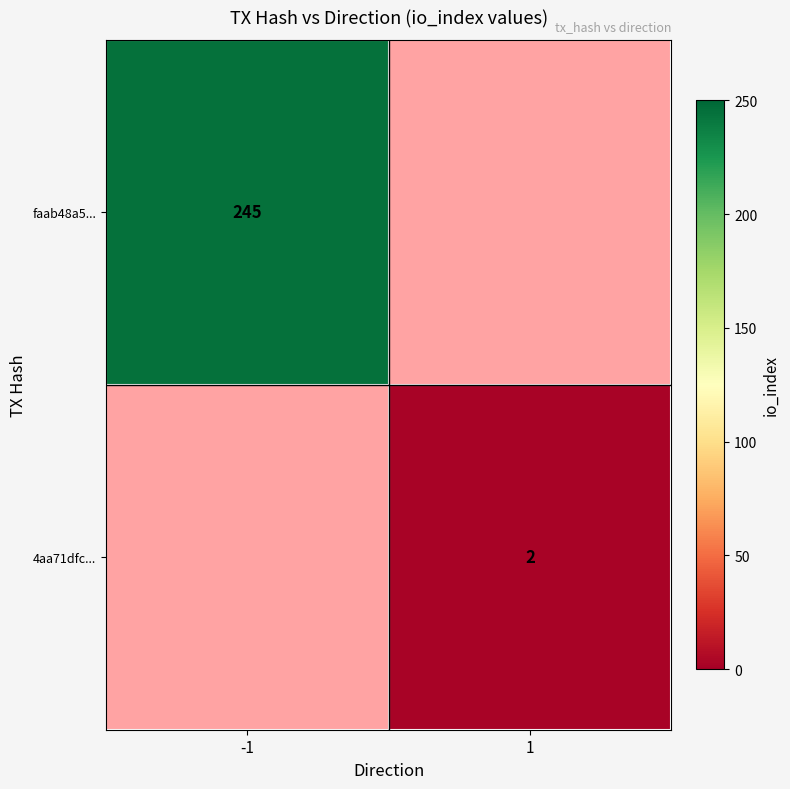

Count the number of data series in this chart.

2